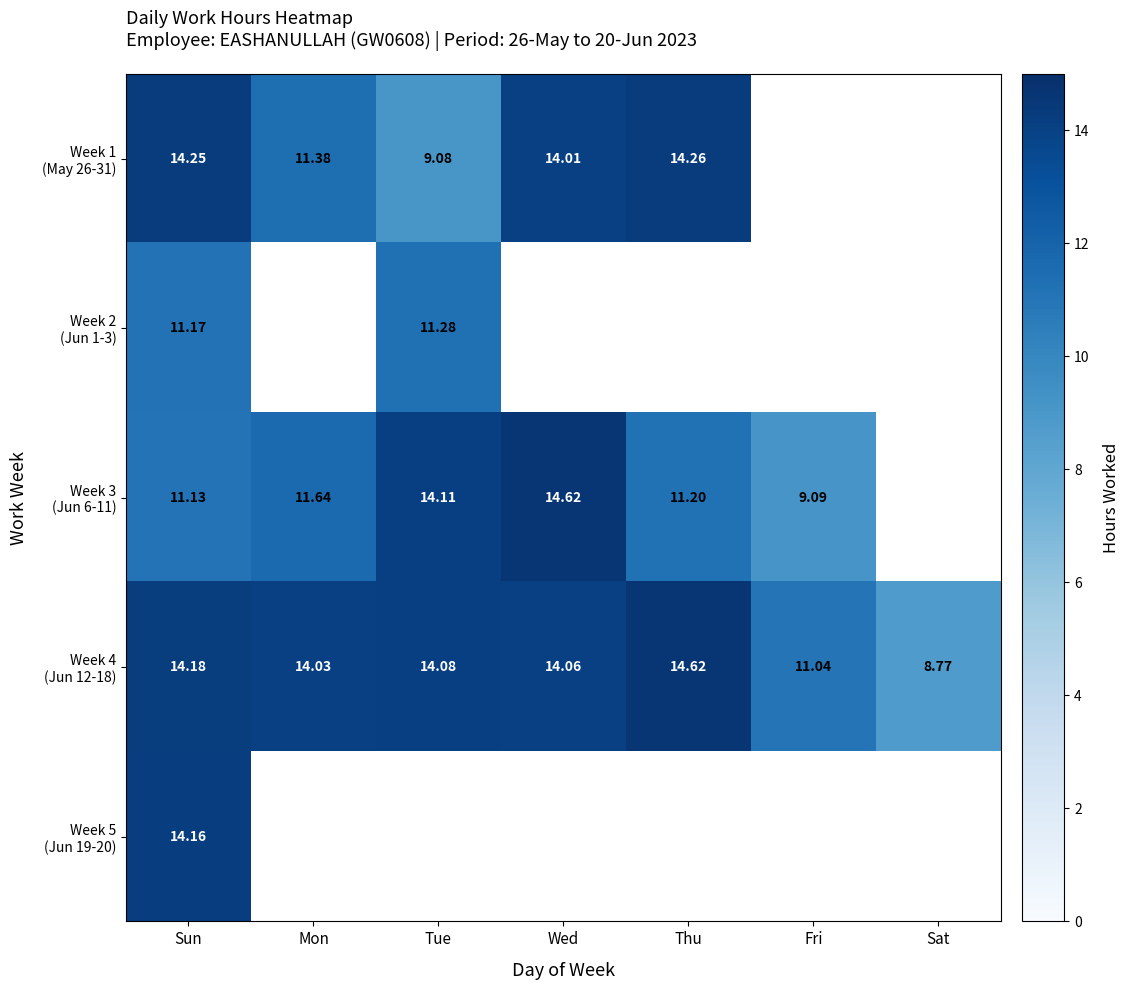

What is the greatest value displayed?

14.6